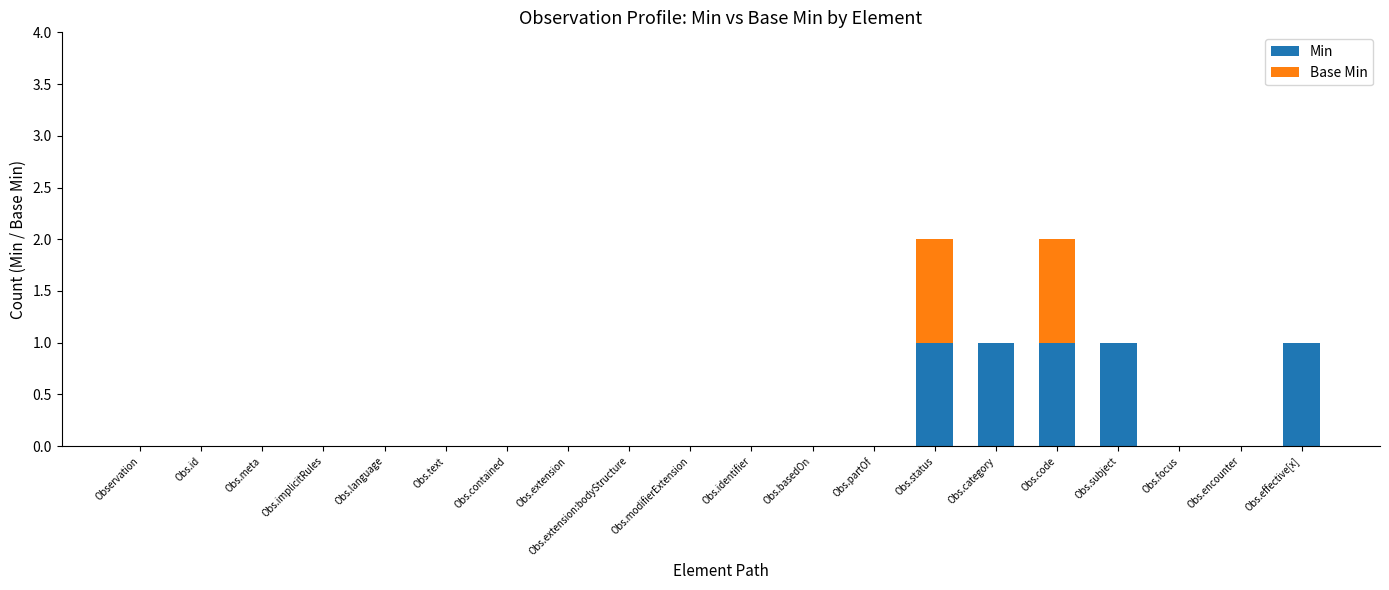

True or false: Min has a value of -1 at Obs.modifierExtension.

False